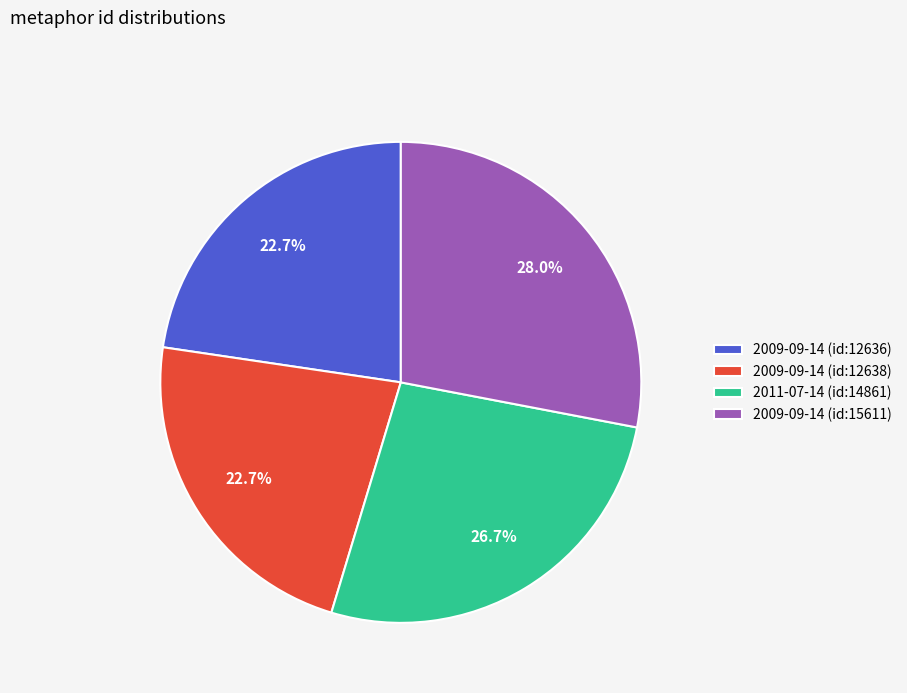

To the nearest percent, what portion does 2009-09-14 (id:12636) represent?

23%